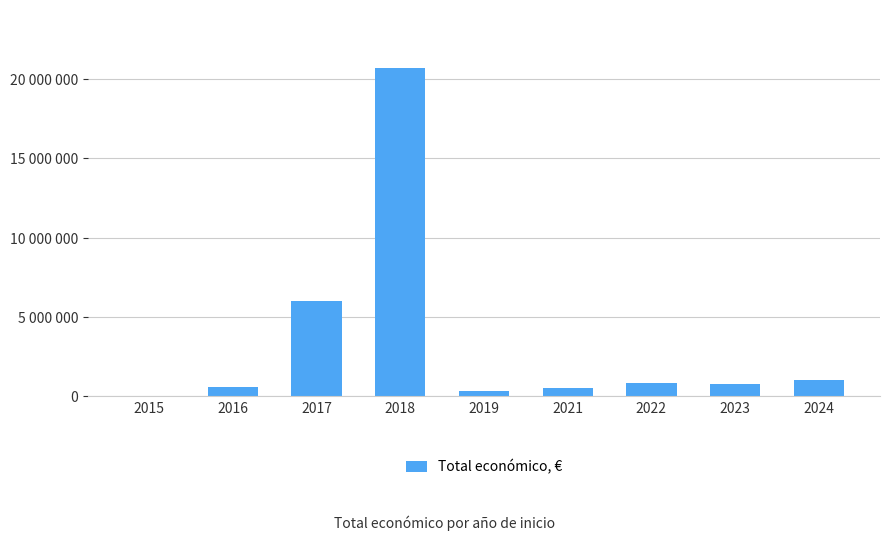

Reading left to right, extract all data points from this chart.

2015=14000	2016=546823	2017=5975457	2018=20666025	2019=301504	2021=542198	2022=827902	2023=749882	2024=1018609